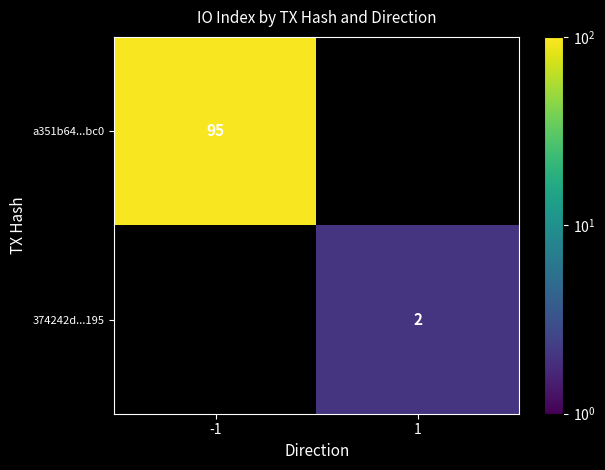

The 374242d...195 series shows 1 at 1. True or false?

False